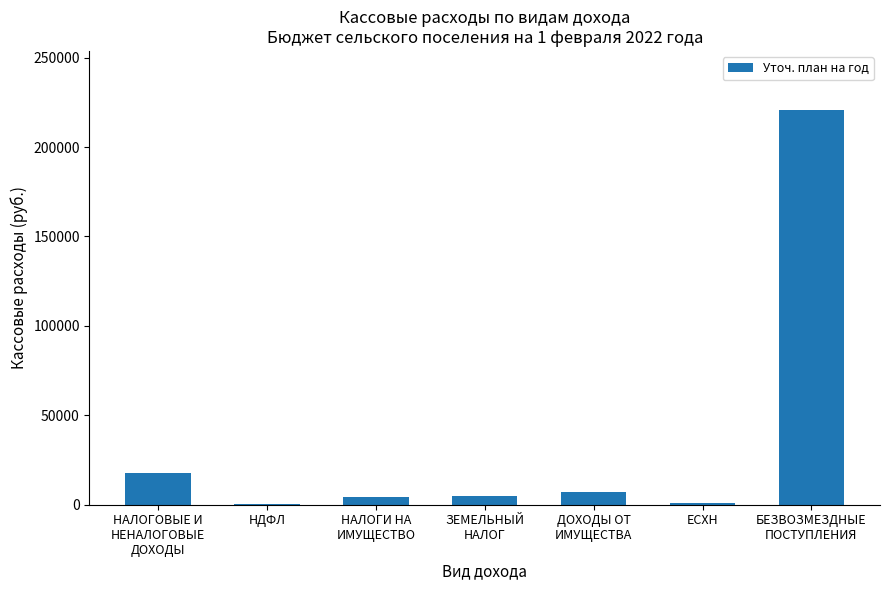

True or false: the data shows 9435.9 at НАЛОГОВЫЕ И
НЕНАЛОГОВЫЕ
ДОХОДЫ.

False